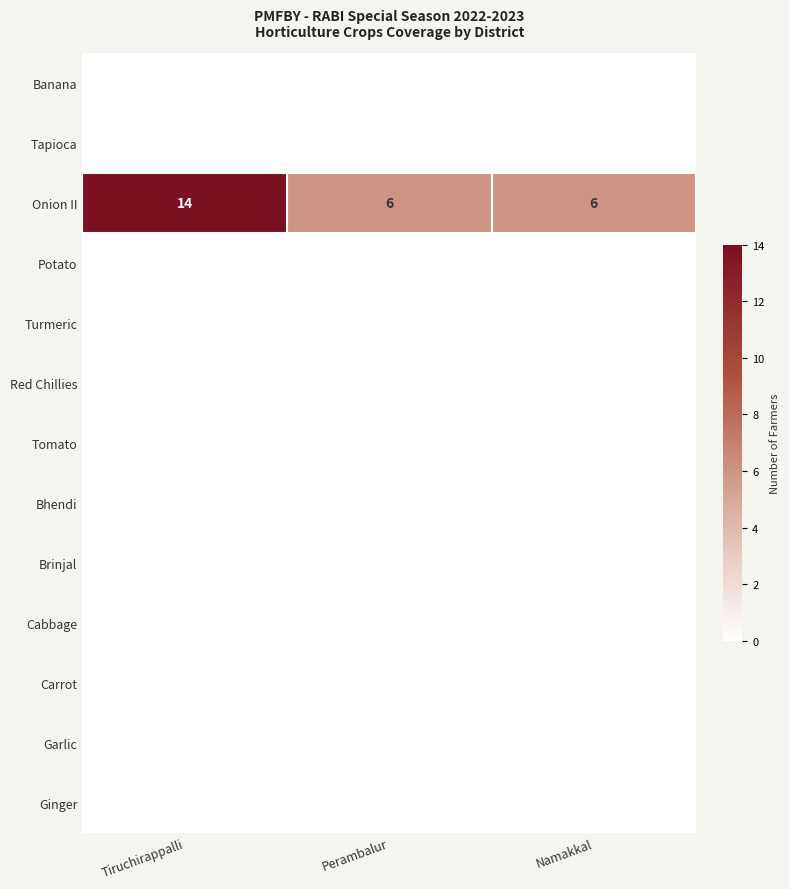

True or false: Onion II has a value of 6 at Perambalur.

True